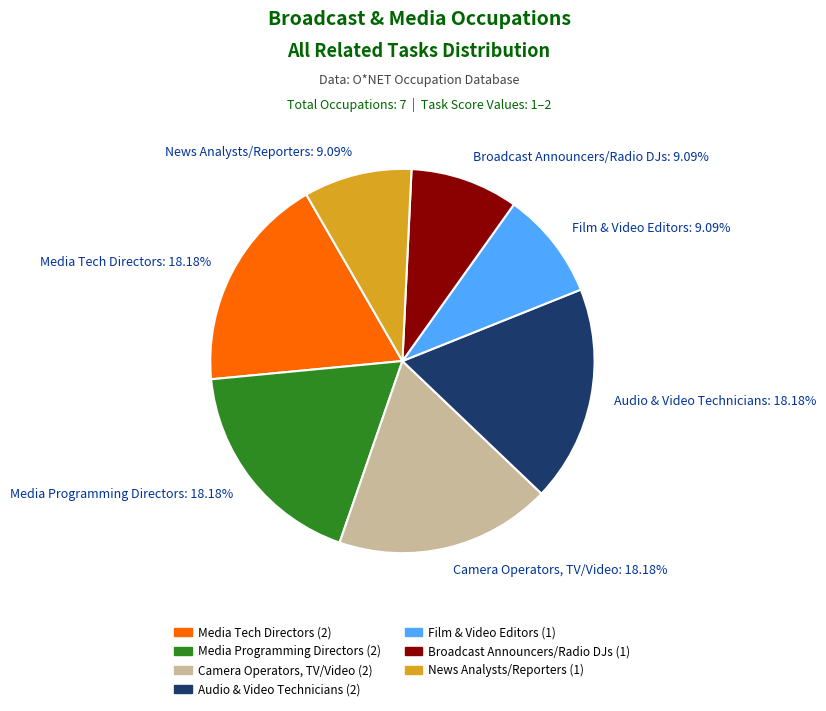

Combined, do Film & Video Editors and Audio & Video Technicians account for over 50%?

No